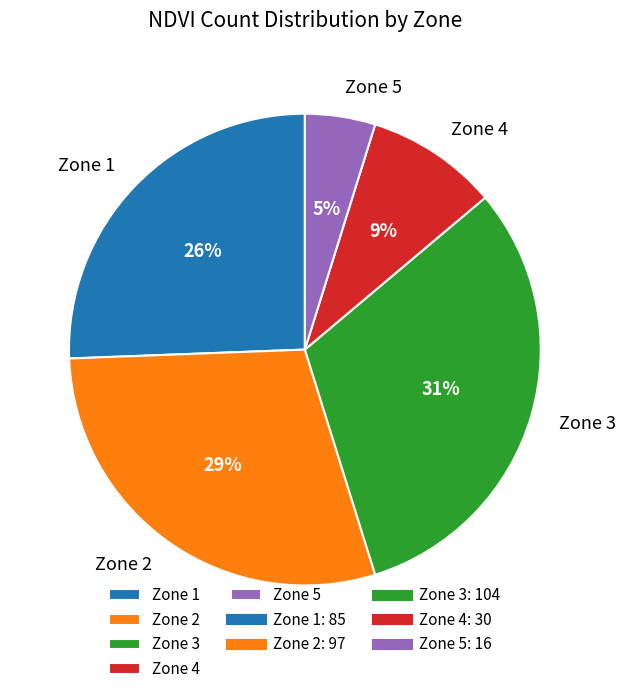

Is it true that Zone 5 is 5% of the pie?

True